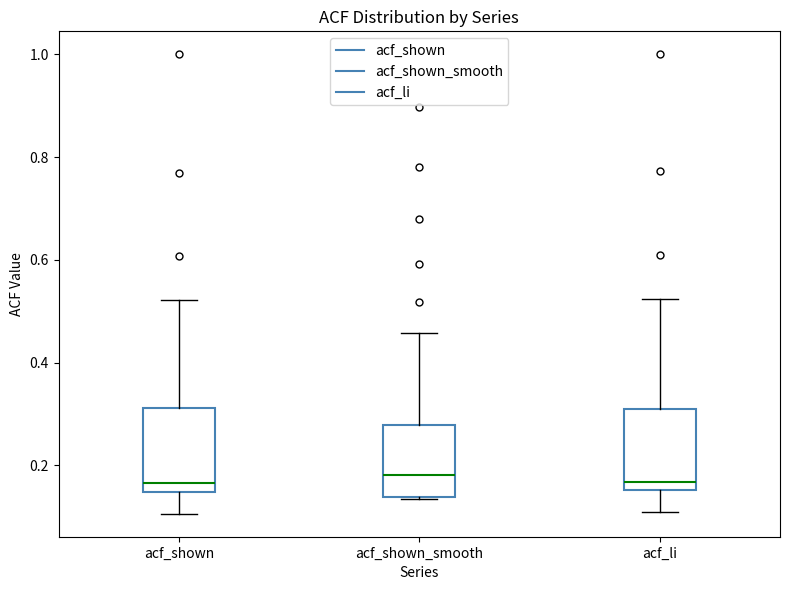

Reading left to right, transcribe this box plot: for each box, give where its median line is, the range the box spans, and where its two whiskers end, as read against the y-axis. The values are not printed on the chart, so give them approximately, as read against the axis.

acf_shown: median 0.16, box 0.14 to 0.32, whiskers 0.10 to 0.52
acf_shown_smooth: median 0.18, box 0.14 to 0.28, whiskers 0.14 to 0.46
acf_li: median 0.16 (just above the box's lower edge), box 0.16 to 0.32, whiskers 0.12 to 0.52